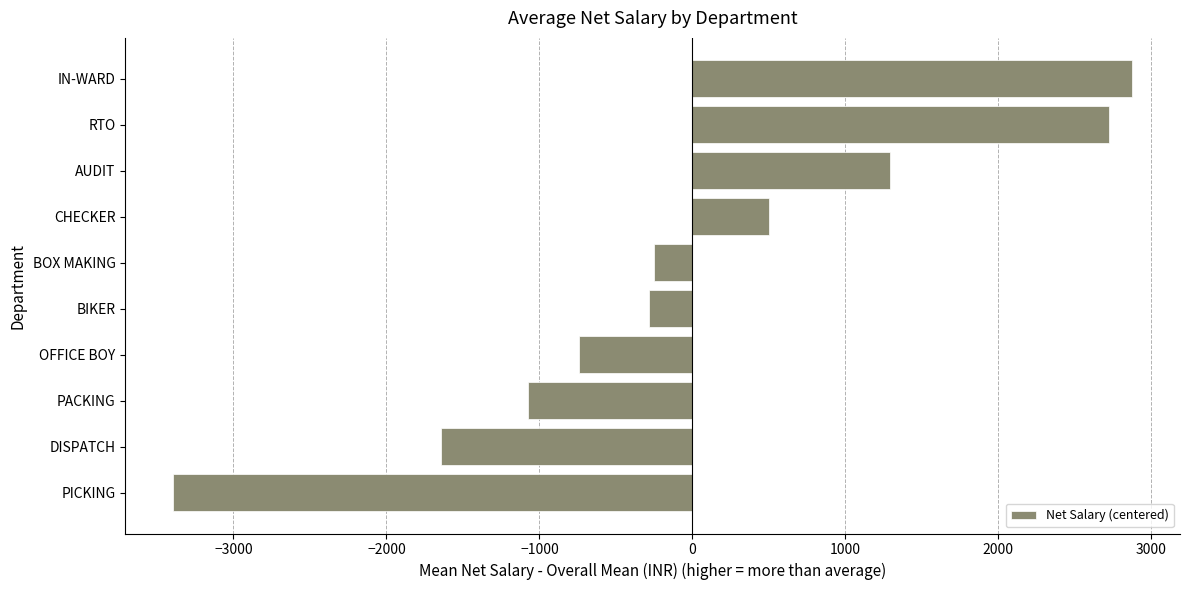

True or false: the data shows -1640.8 at DISPATCH.

True